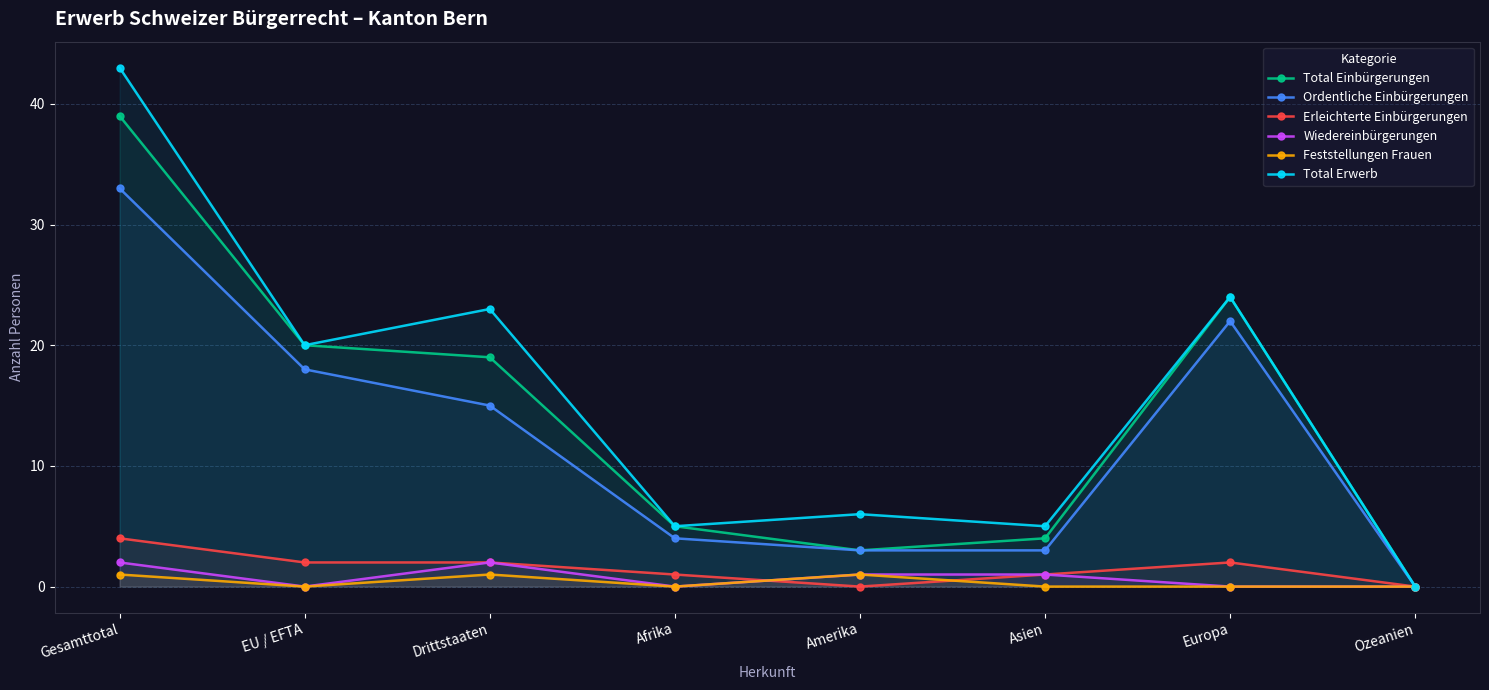

True or false: Total Erwerb has a value of -23 at Ozeanien.

False